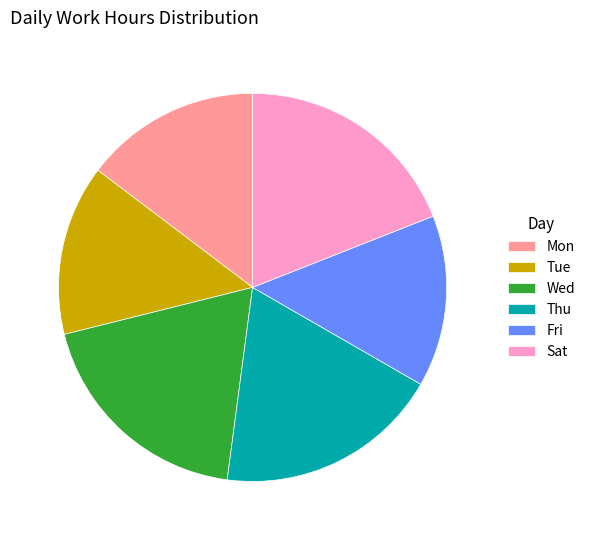

Combined, do Sat and Fri account for over 50%?

No